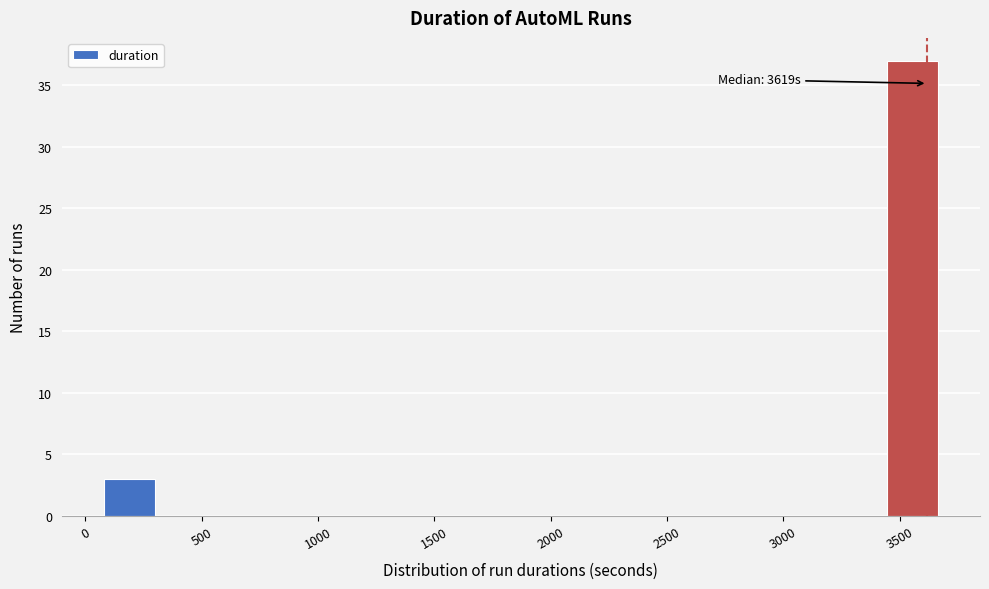

Over which range of the x-axis is the bar tallest?

3450 to 3700